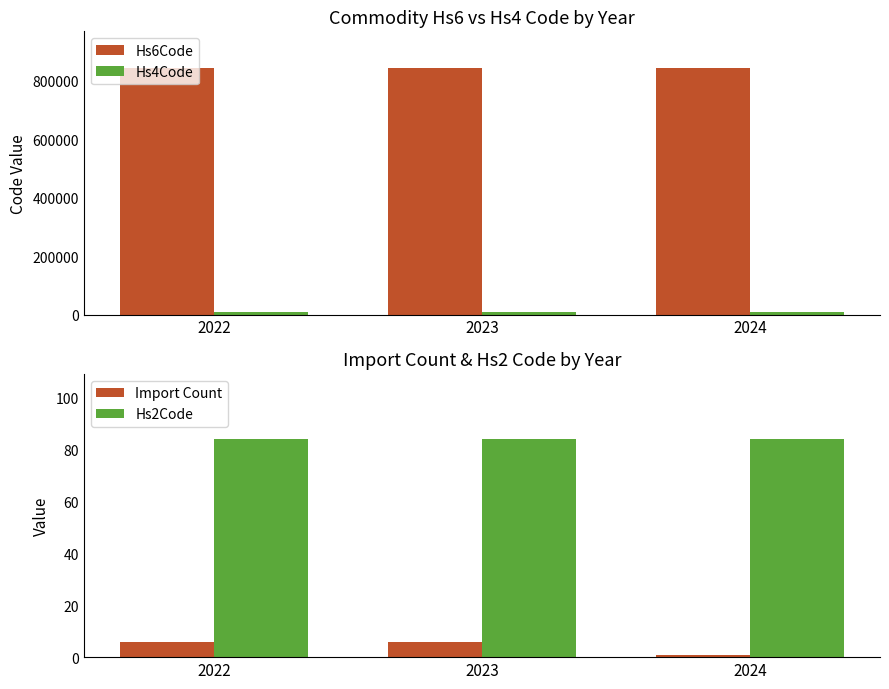

Which has a higher value, 2023 or 2024?

2023